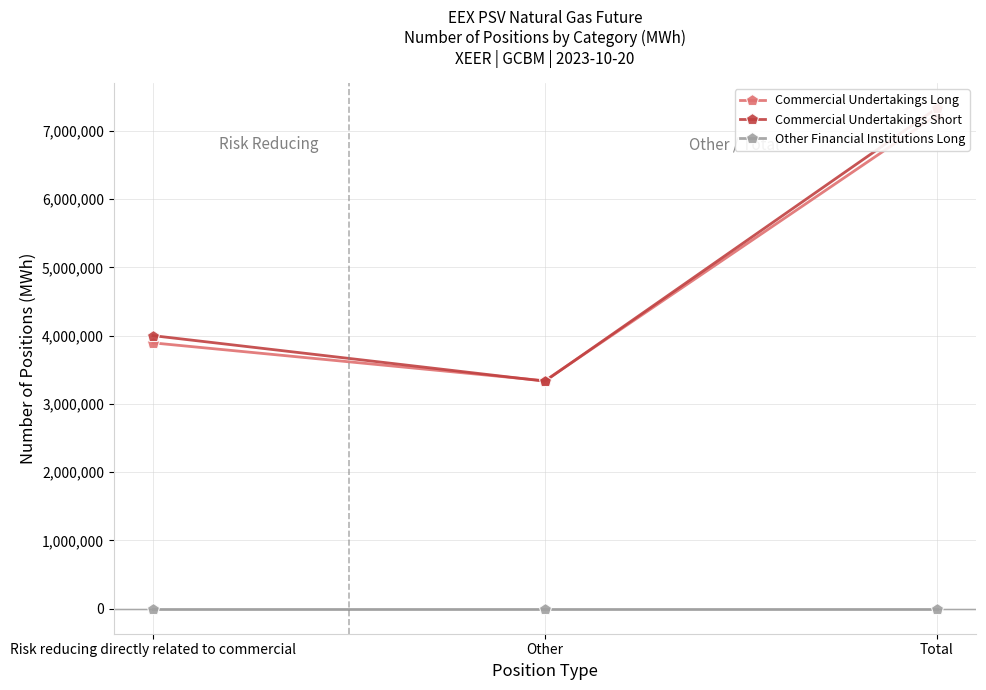

What is the average value of the Commercial Undertakings Long series?

4822896